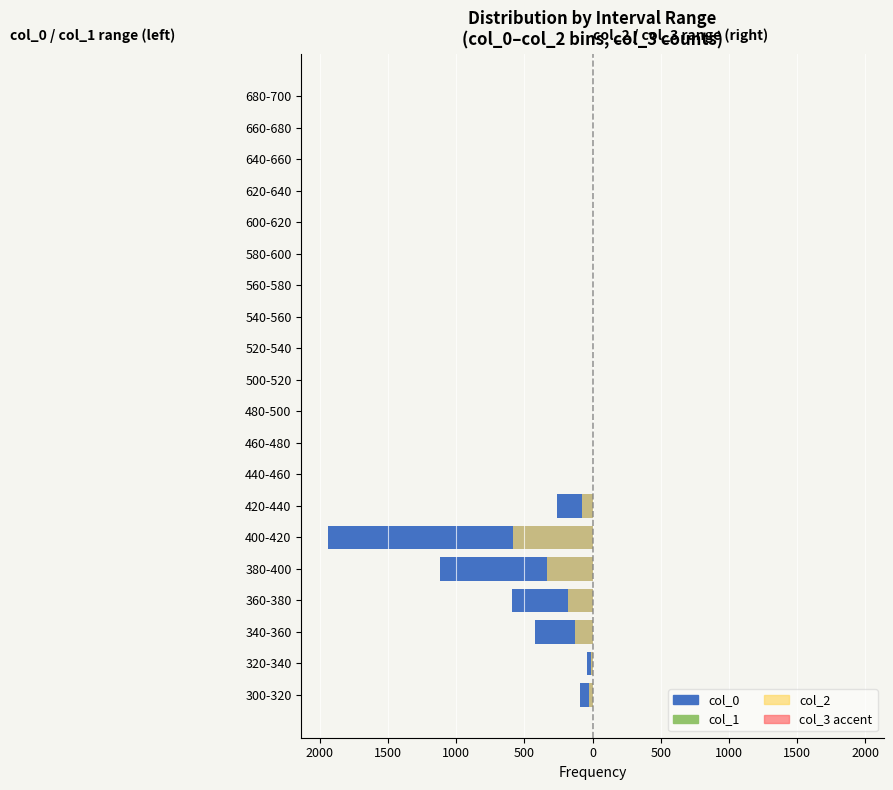

Is it true that col_0 equals -157.6 at 420-440?

False